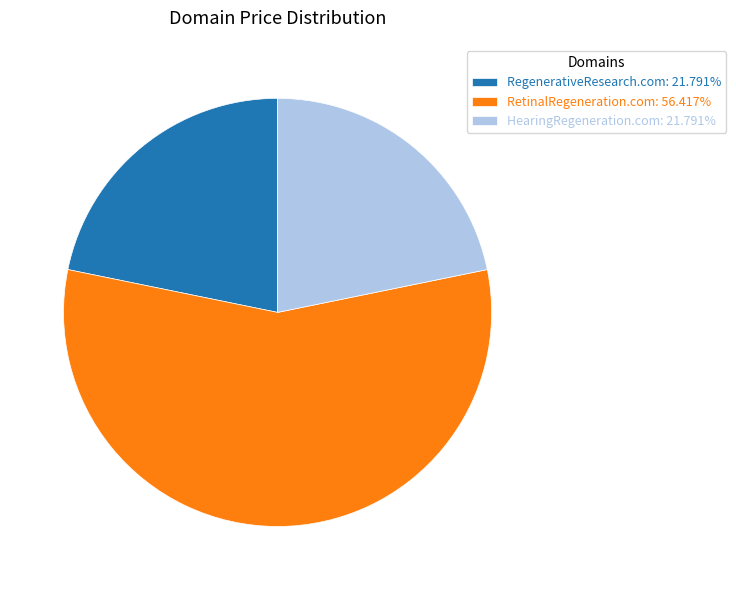

Is it true that RegenerativeResearch.com is 32% of the pie?

False